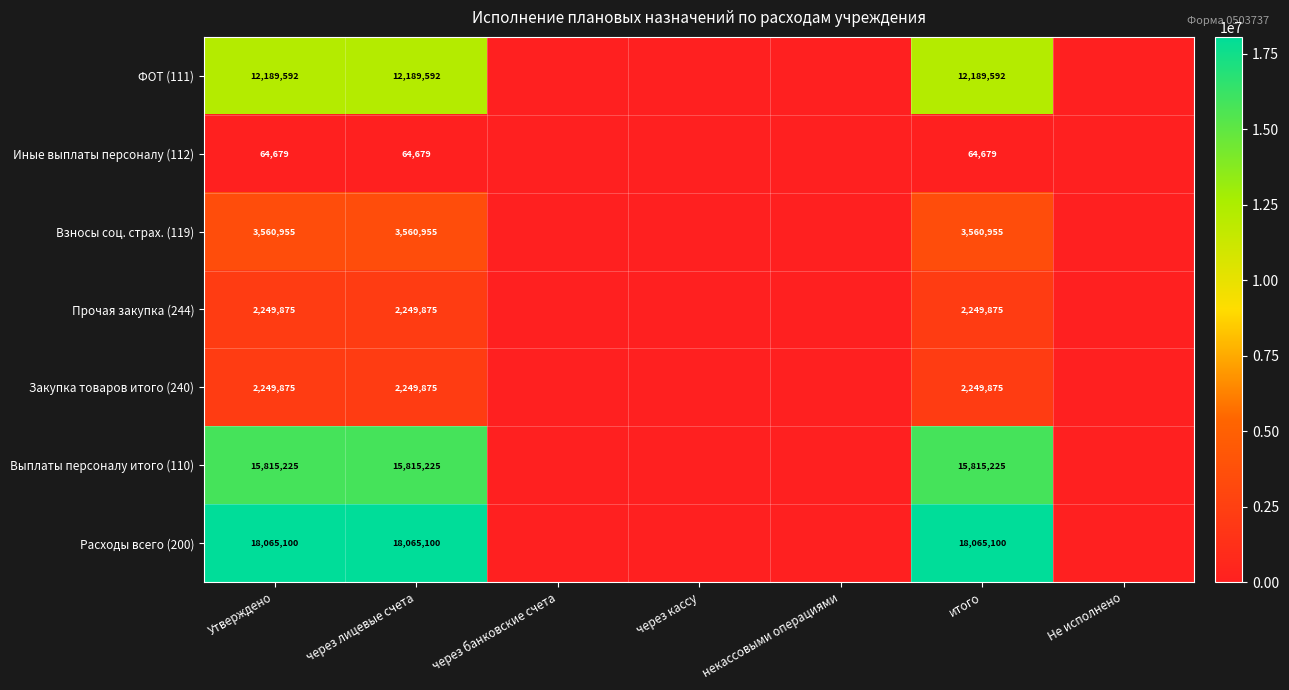

What is the spread (max minus min) of values at Утверждено?

18000421